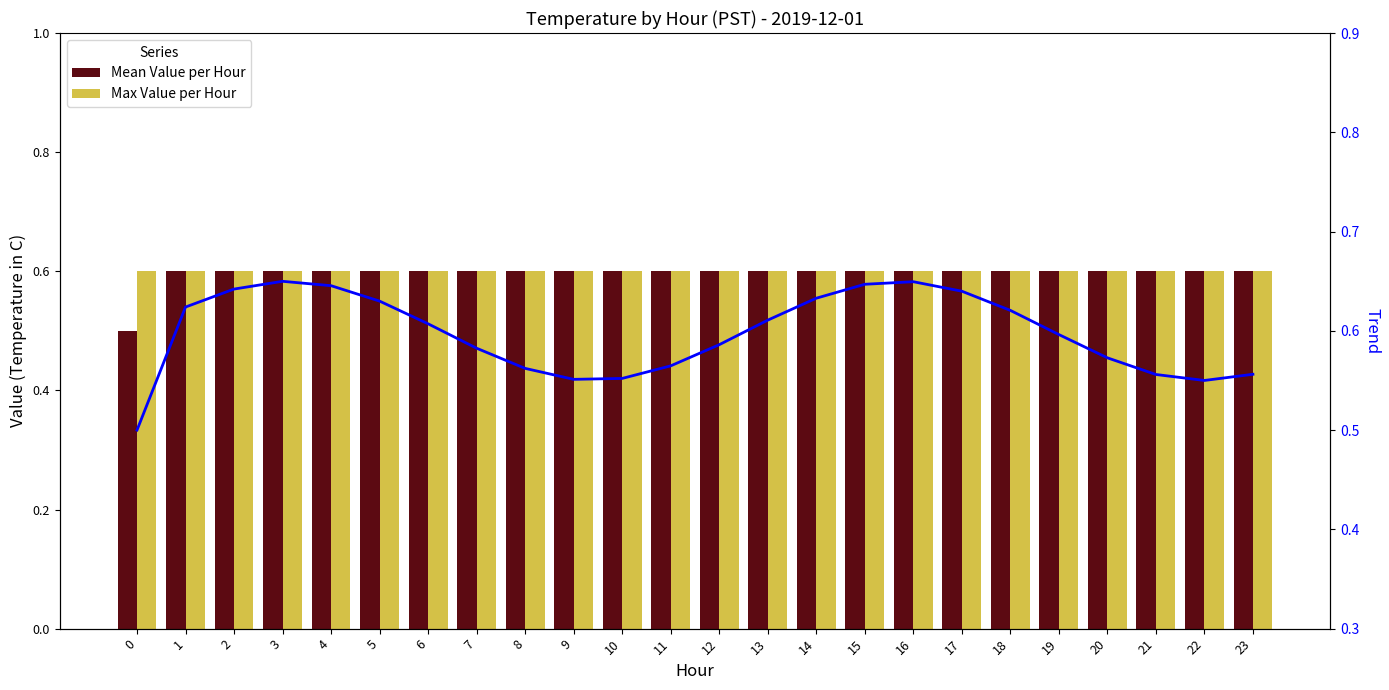

True or false: Max Value per Hour has a value of 0.6 at 9.

True